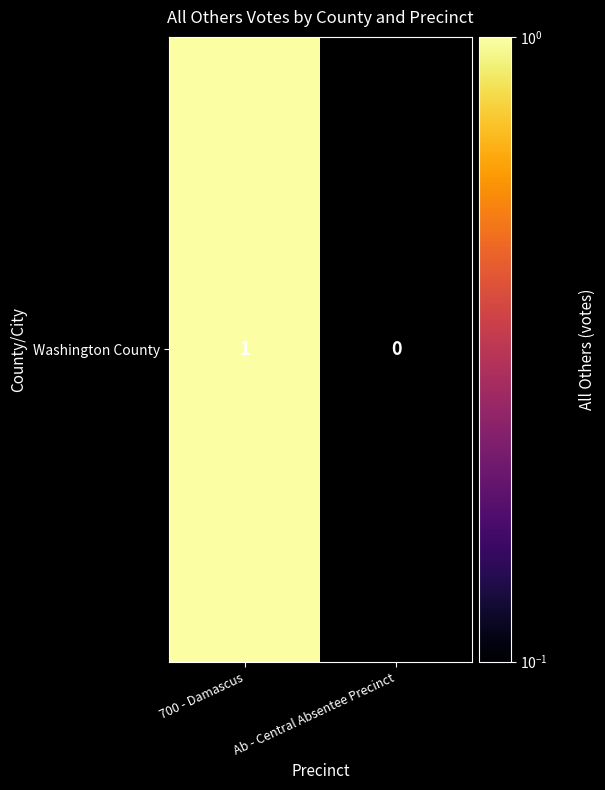

What is the sum of the values at 700 - Damascus and Ab - Central Absentee Precinct?

1